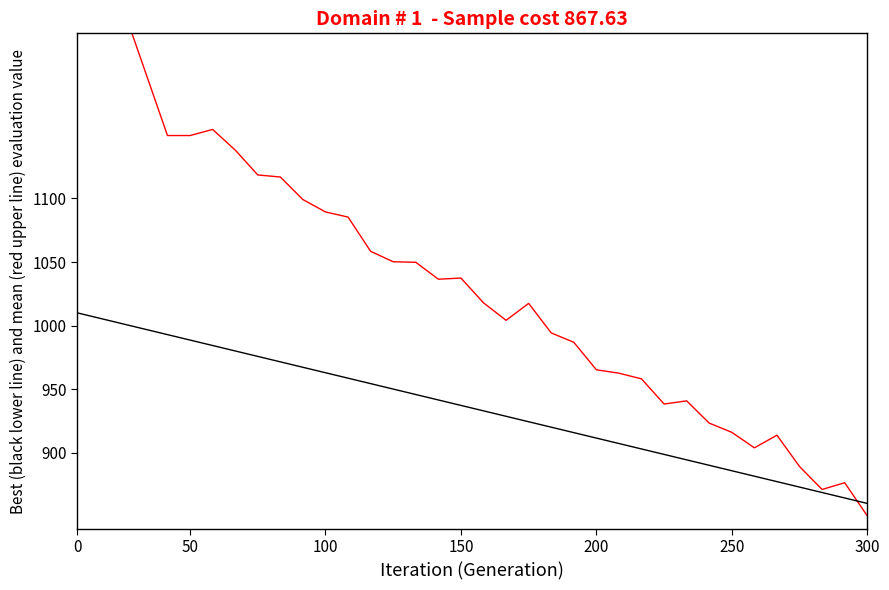

How many lines are shown in the chart?

2